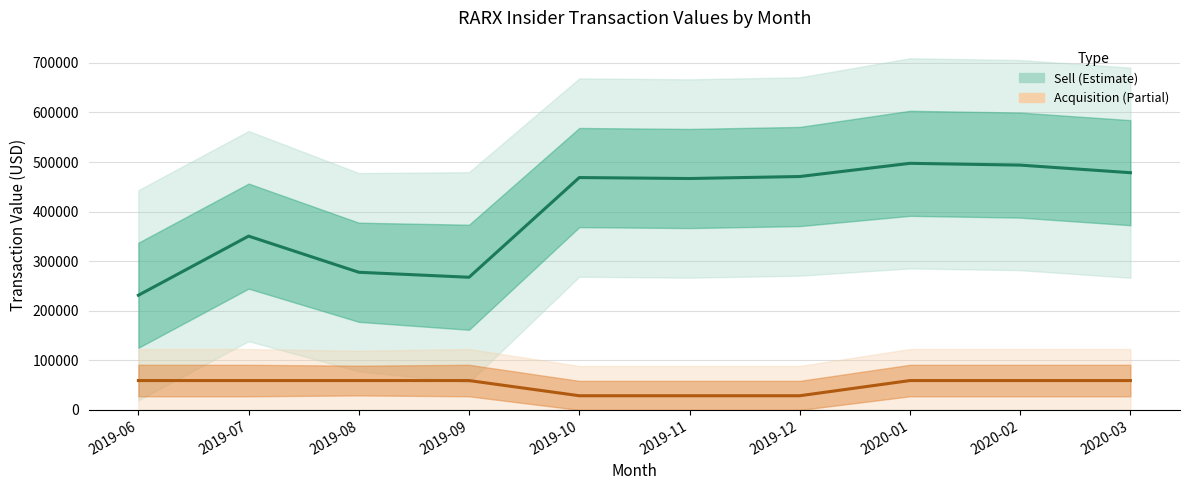

Does the chart display data point markers on the line(s)?

No